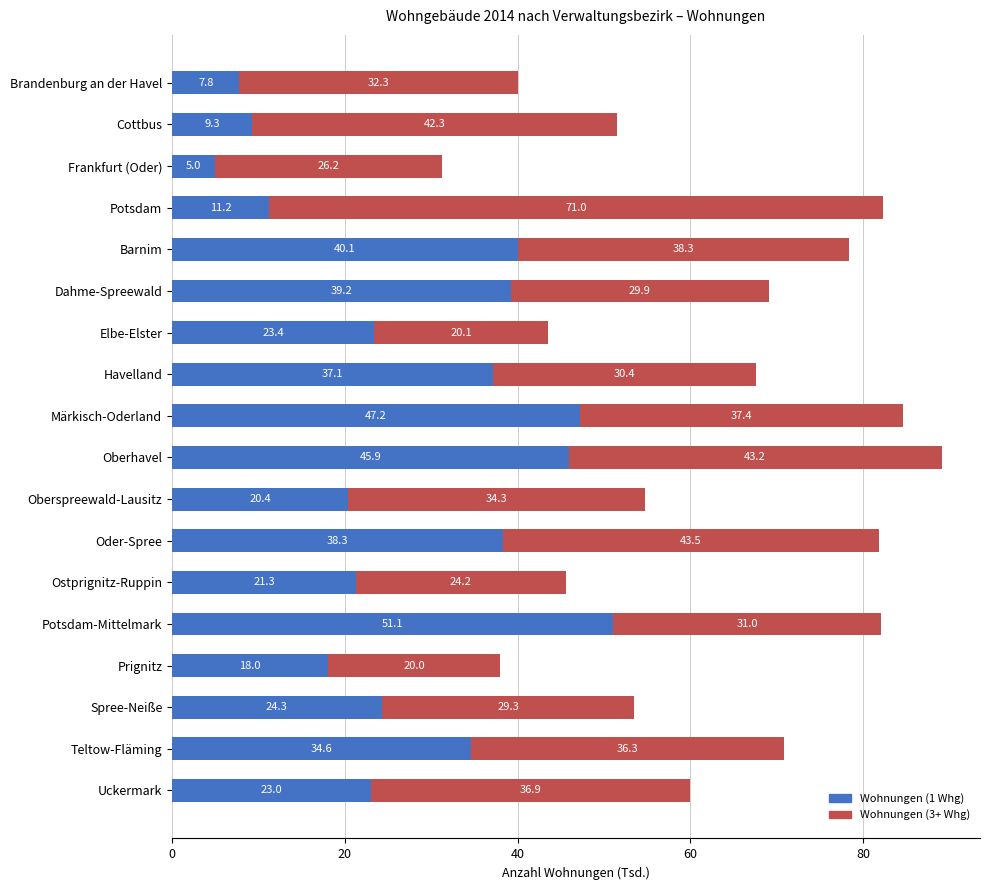

What is the sum of the Wohnungen (1 Whg) values at Frankfurt (Oder) and Prignitz?

23.0